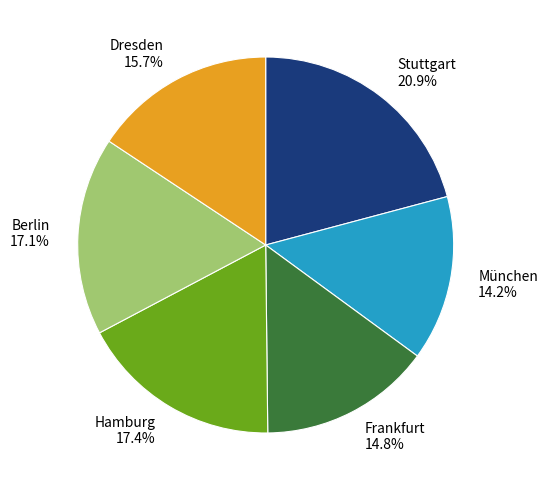

What is the smallest slice in the pie chart?

München